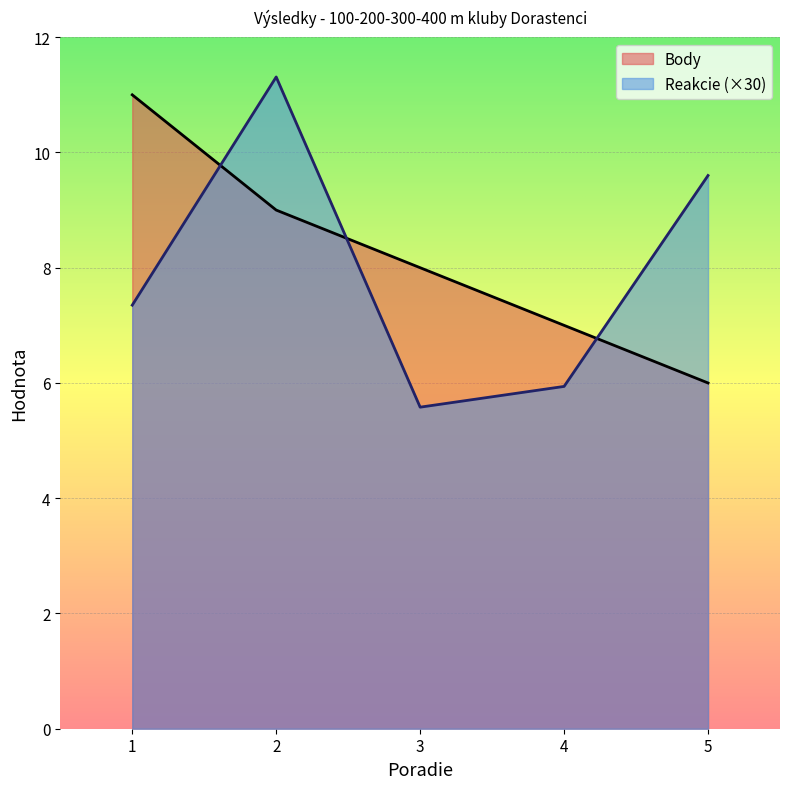

What is the minimum value shown in the chart?

5.6